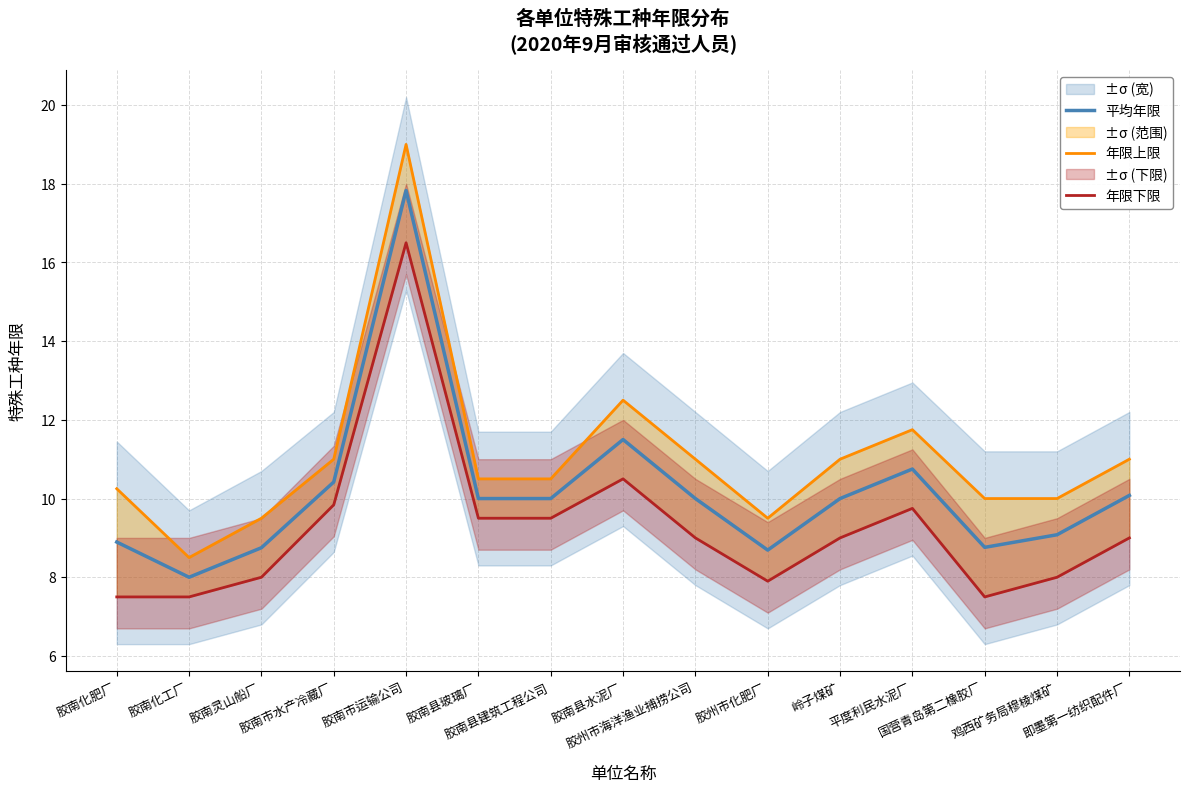

True or false: 年限上限 and 平均年限 intersect in this chart.

False